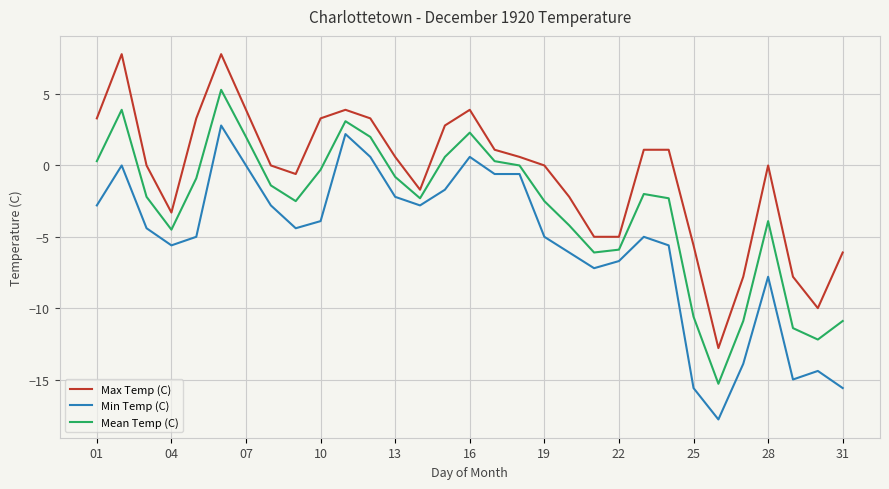

In Mean Temp (C), how many points are higher than both neighbors (excluding endpoints)?

6